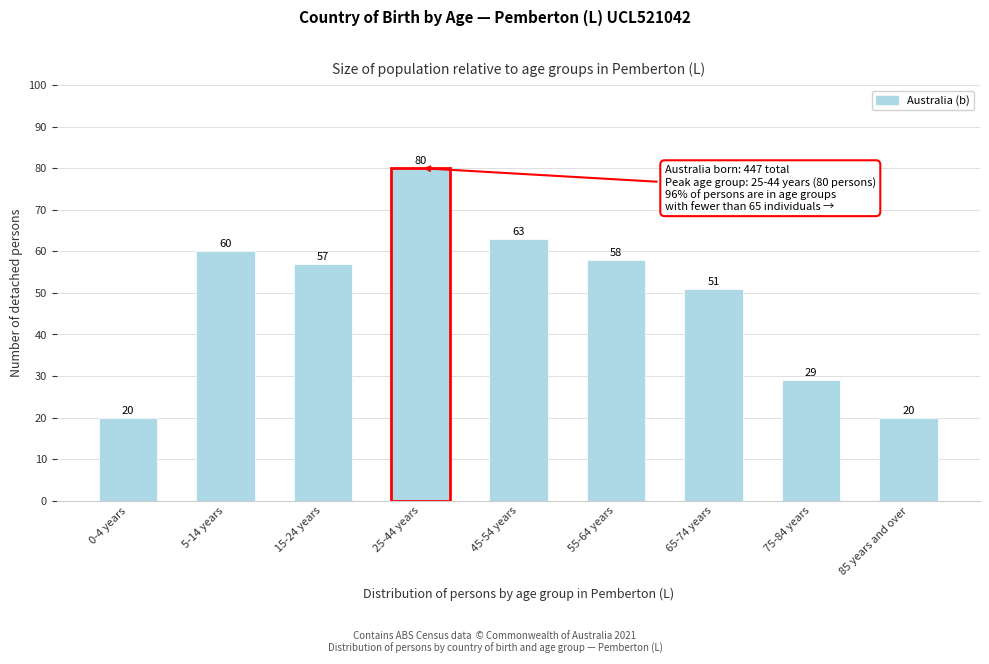

Reading right to left, what are all the values shown in this chart?

85 years and over=20	75-84 years=29	65-74 years=51	55-64 years=58	45-54 years=63	25-44 years=80	15-24 years=57	5-14 years=60	0-4 years=20